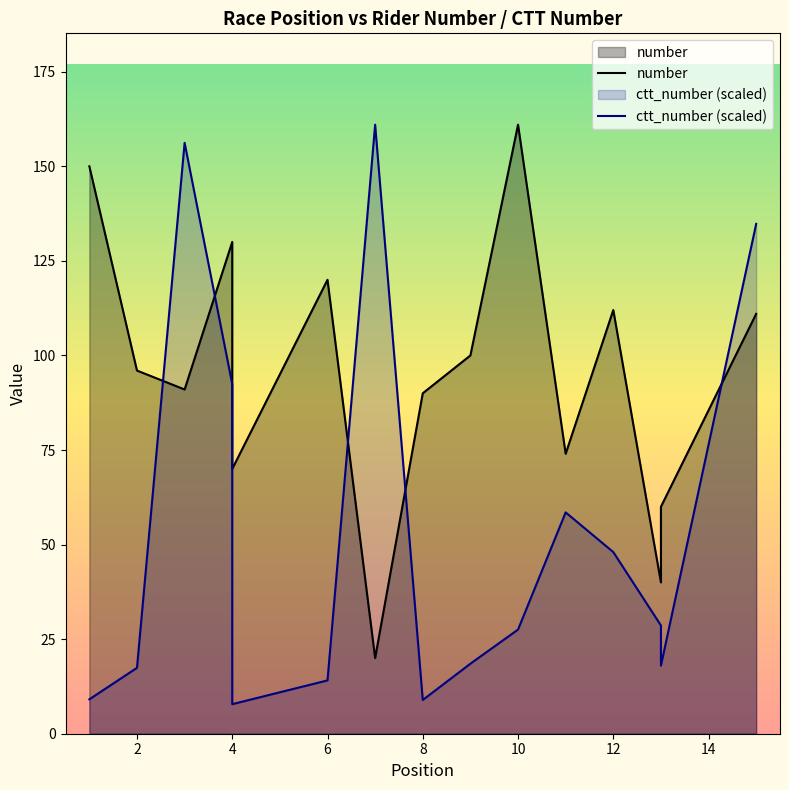

What is the sum of all number values?

1425.0